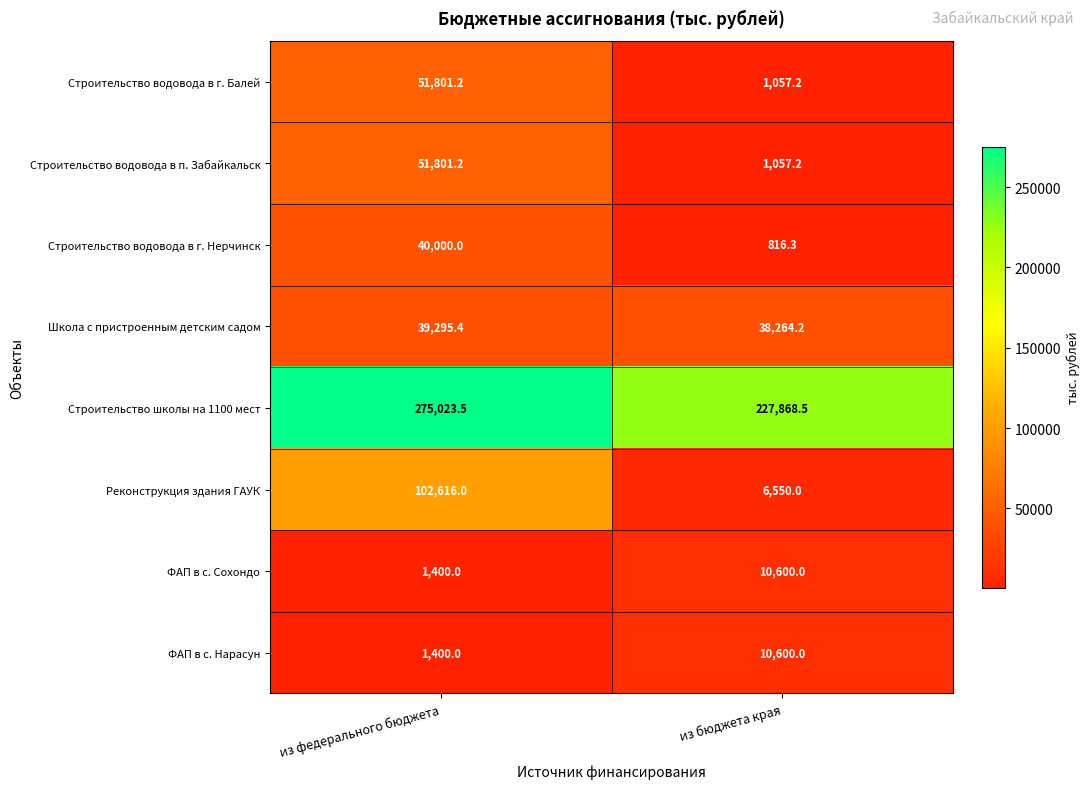

Reading left to right, what are all the values shown in this chart?

Строительство водовода в г. Балей: 51801.2	1057.2
Строительство водовода в п. Забайкальск: 51801.2	1057.2
Строительство водовода в г. Нерчинск: 40000.0	816.3
Школа с пристроенным детским садом: 39295.4	38264.2
Строительство школы на 1100 мест: 275023.5	227868.5
Реконструкция здания ГАУК: 102616.0	6550.0
ФАП в с. Сохондо: 1400.0	10600.0
ФАП в с. Нарасун: 1400.0	10600.0